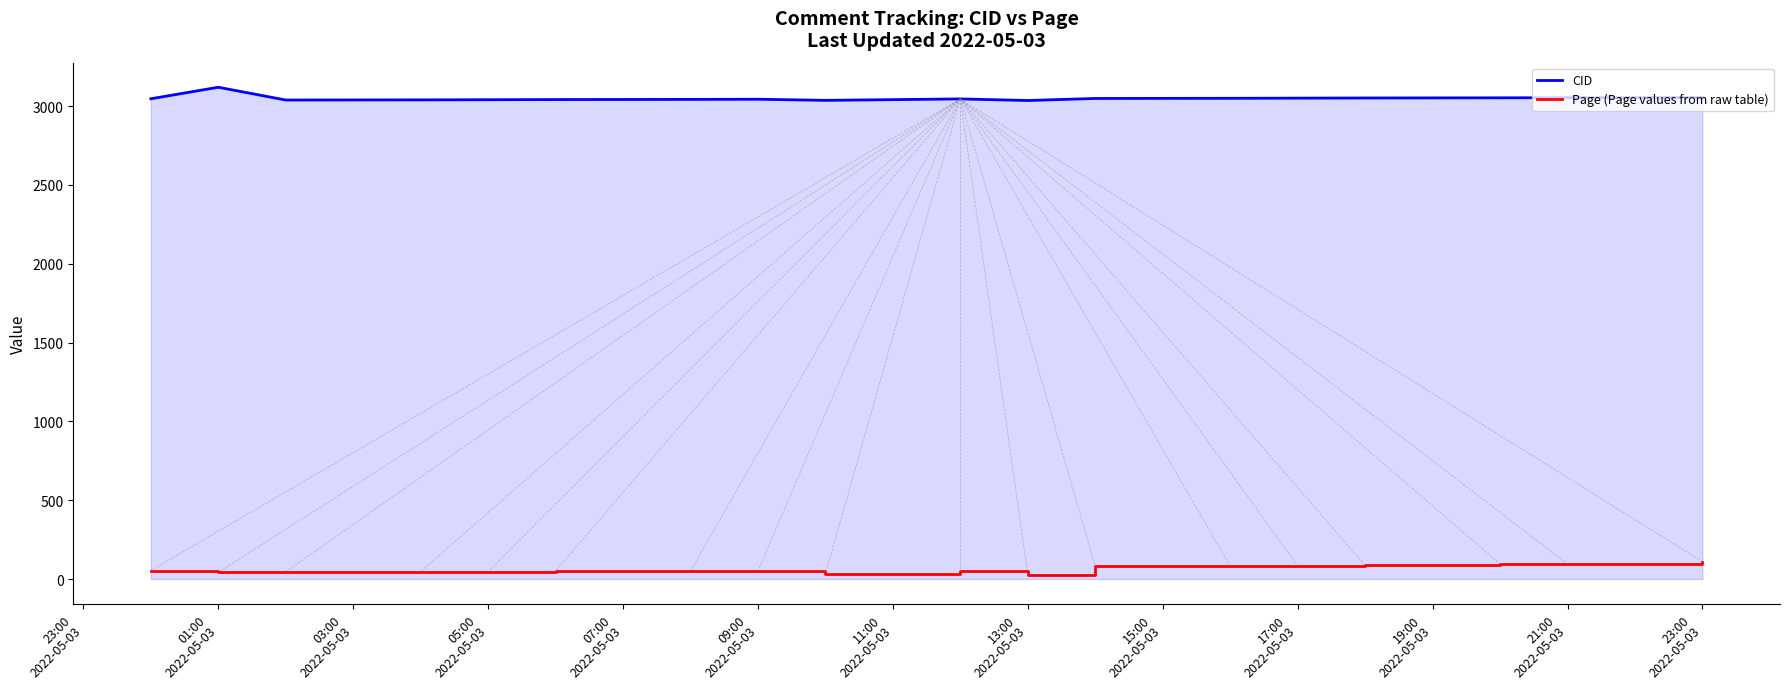

What is the maximum value shown in the chart?

3120.0